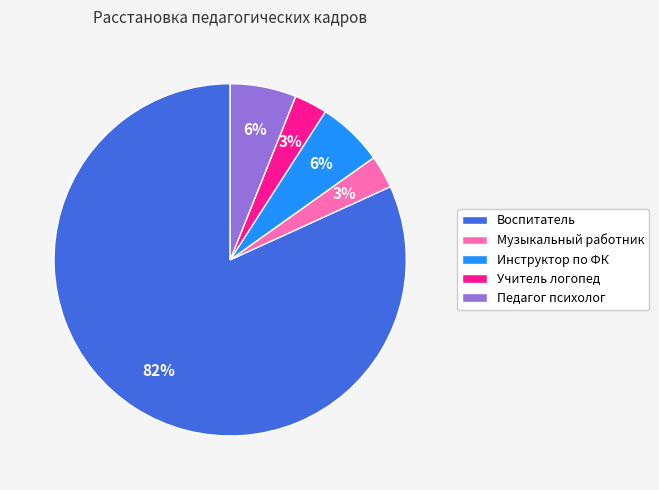

What percentage is the Воспитатель slice, to the nearest percent?

82%